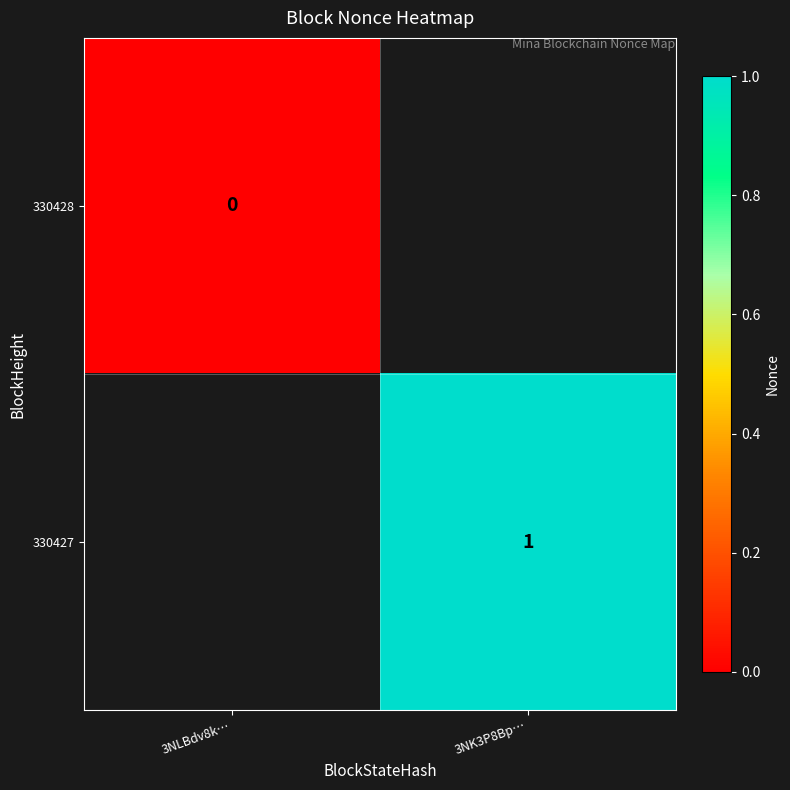

The 330427 series shows 2 at 3NK3P8Bp…. True or false?

False